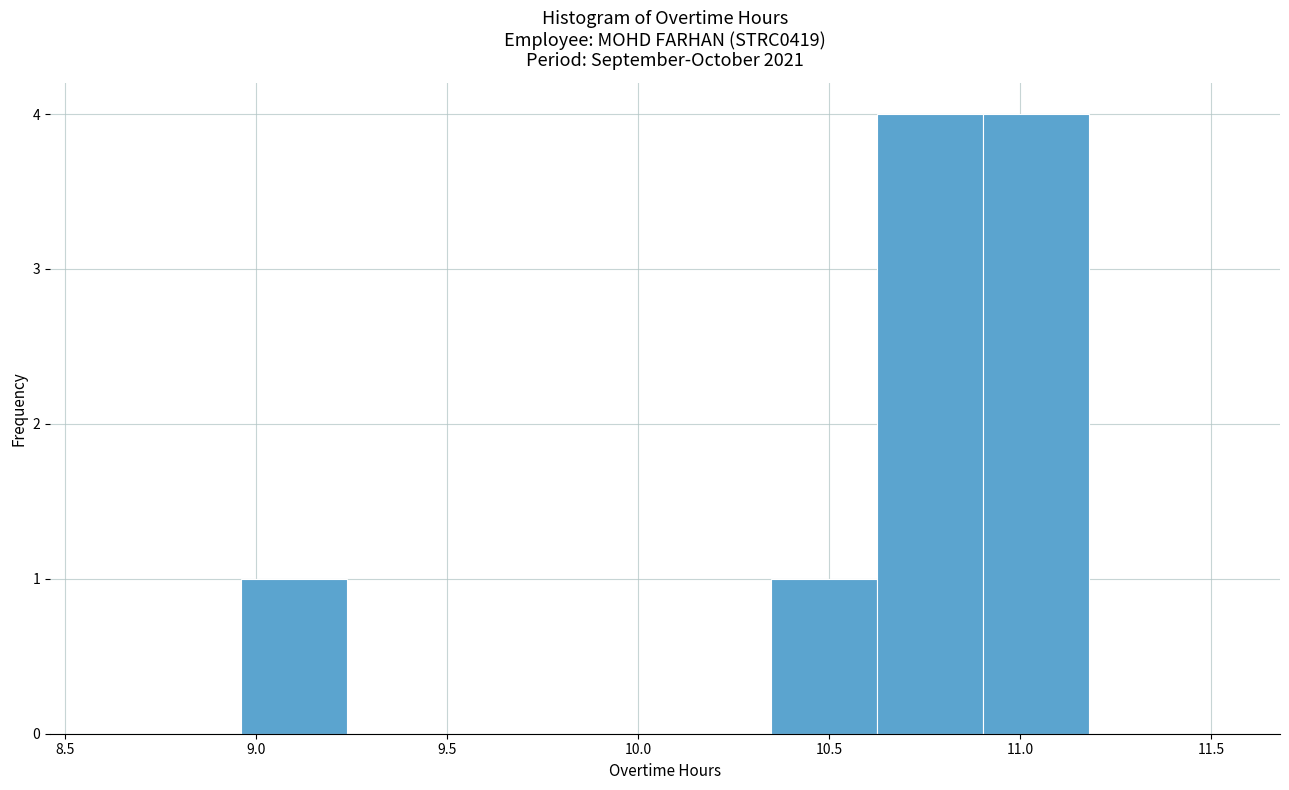

Reading left to right, transcribe this chart: for each bar, give the range it covers on the x-axis and its height. Neither the bar edges nor the heights are printed on the chart, so give them approximately, as read against the axes.

8.95 to 9.25: 1
9.25 to 9.50: 0
9.50 to 9.80: 0
9.80 to 10.05: 0
10.05 to 10.35: 0
10.35 to 10.65: 1
10.65 to 10.90: 4
10.90 to 11.20: 4